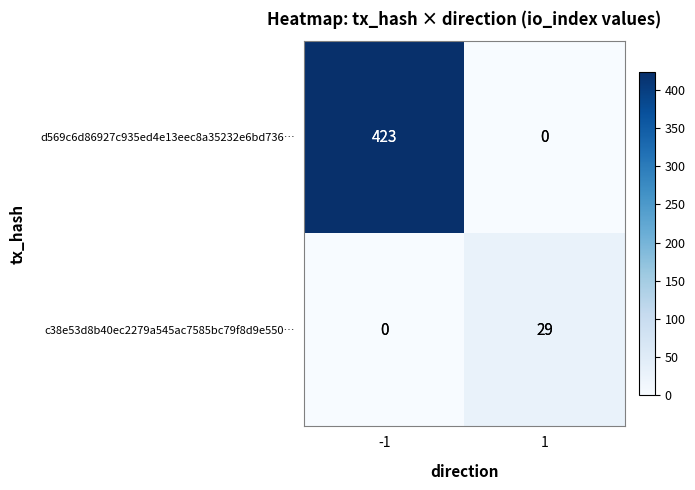

Reading left to right, list all the values displayed in this chart.

d569c6d86927c935ed4e13eec8a35232e6bd736…: -1=423	1=0
c38e53d8b40ec2279a545ac7585bc79f8d9e550…: -1=0	1=29